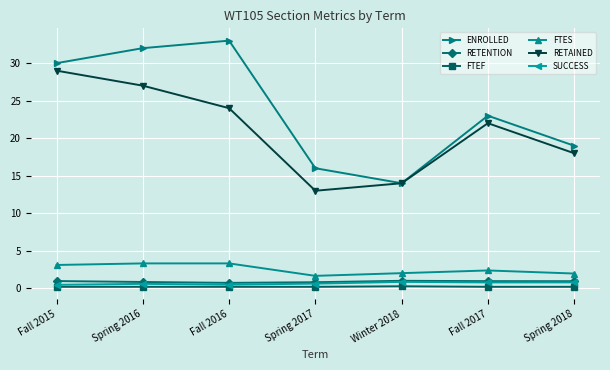

Which series has the largest total across all categories?

ENROLLED